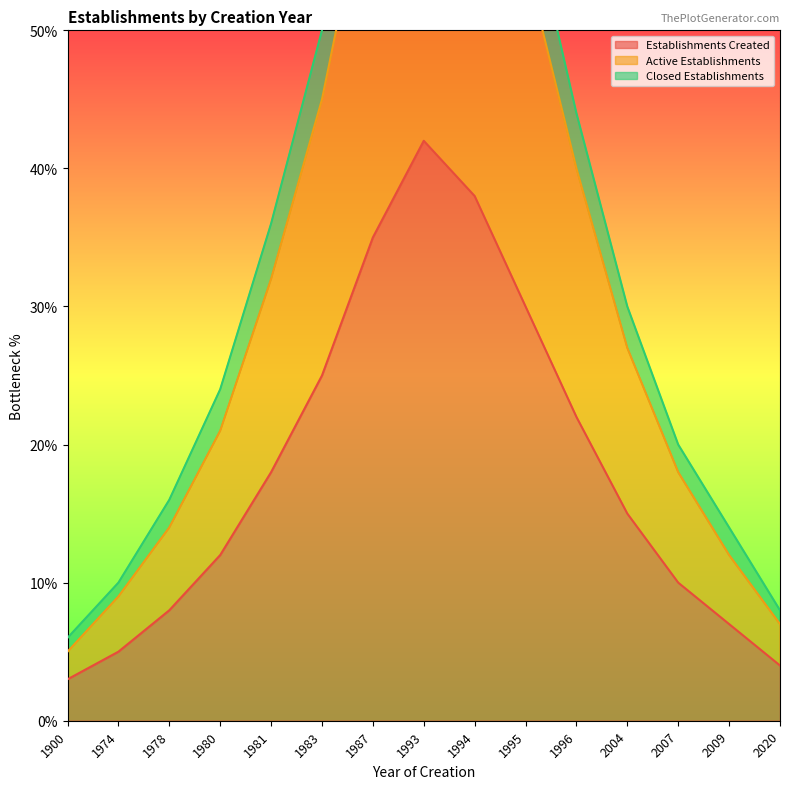

Which series has the largest range (max minus min)?

Closed Establishments